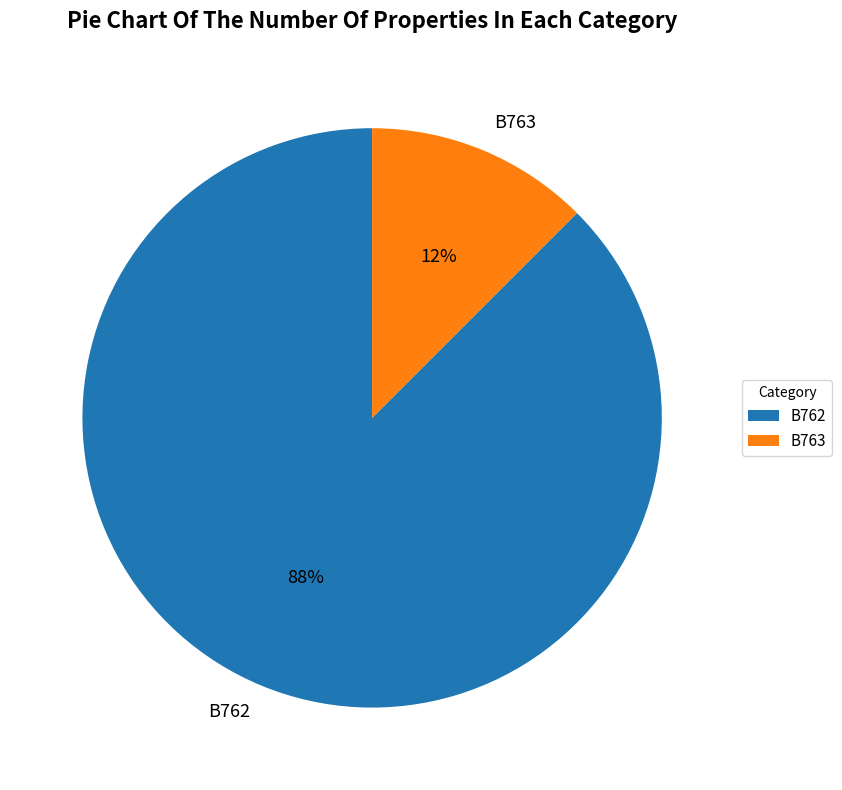

Does any single category account for the majority?

Yes